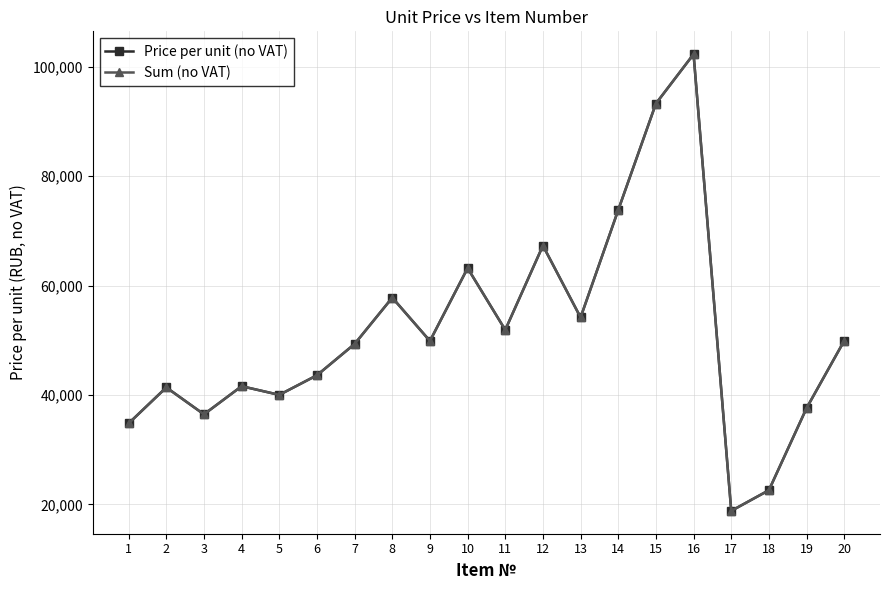

Where is Price per unit (no VAT) nearest to the value 60549?

10